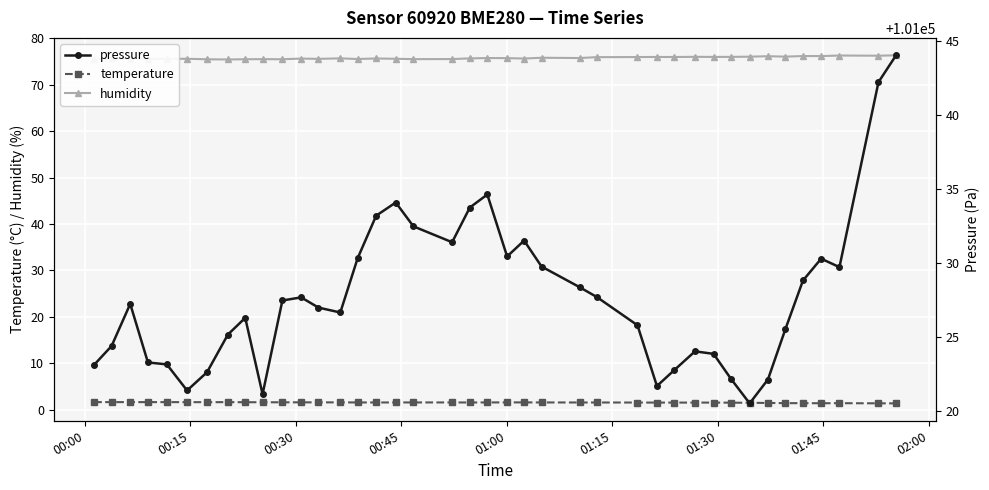

What is the value of the humidity point at the 3rd from the left?

75.6